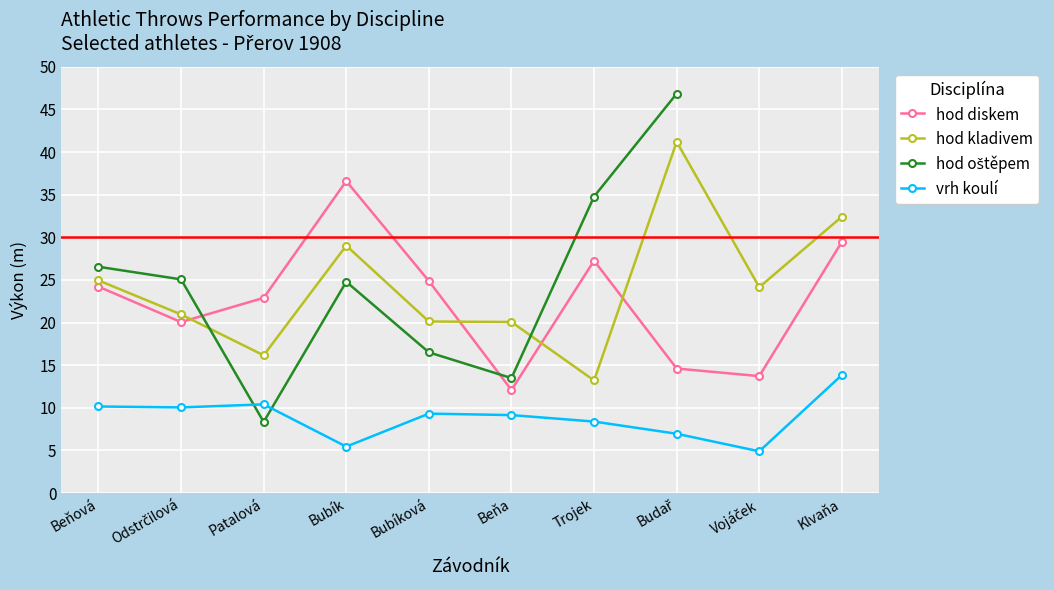

How many intersections are there between hod diskem and hod kladivem?

4